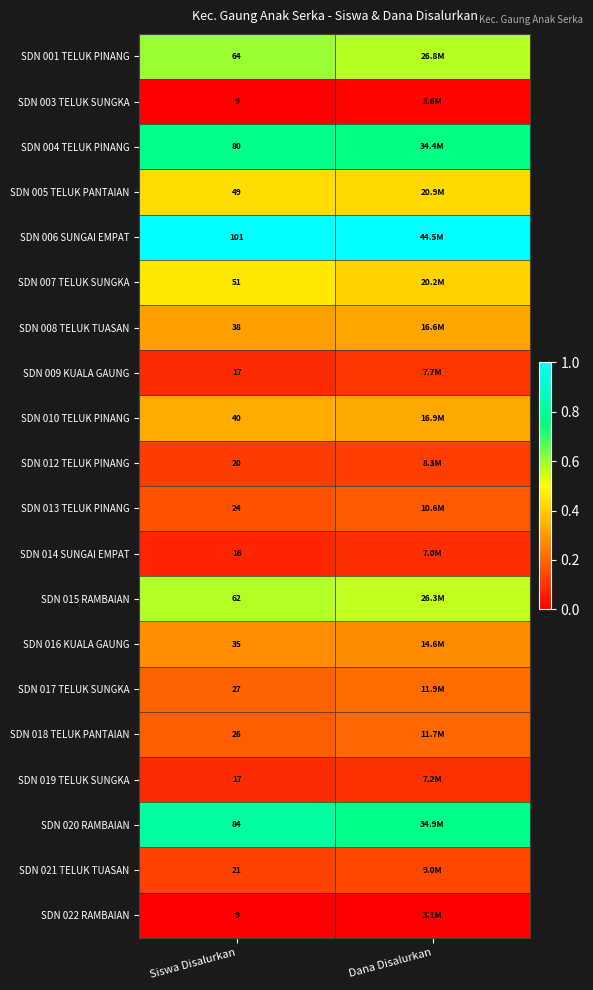

Is the value of SDN 012 TELUK PINANG at Siswa Disalurkan greater than the value of SDN 014 SUNGAI EMPAT at Siswa Disalurkan?

Yes